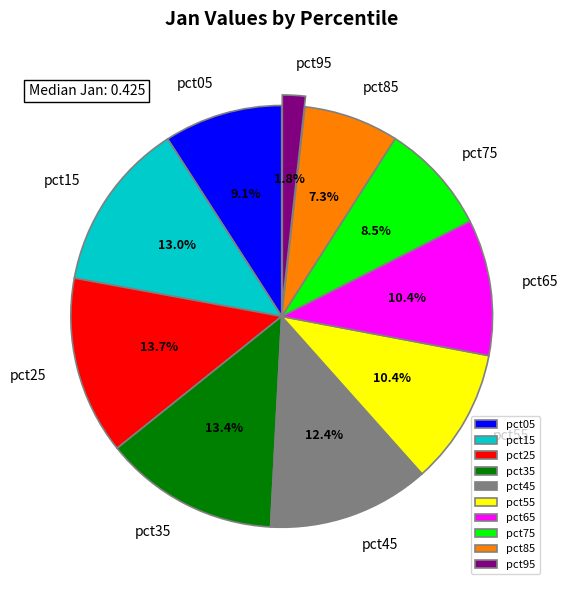

Does pct95 represent more than half of the total?

No